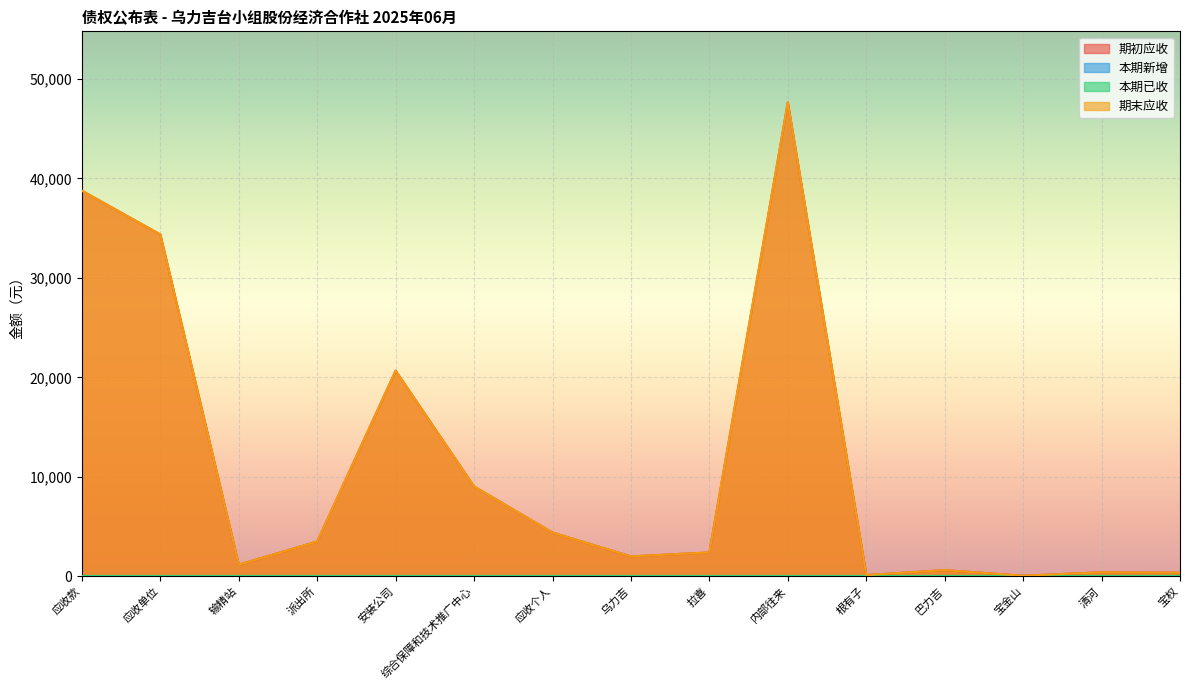

What is the value of the 期末应收 point at the 4th from the left?

3500.0